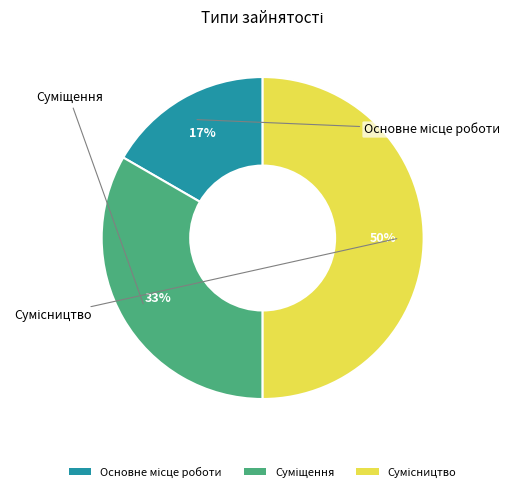

To the nearest percent, what is the average slice percentage?

33%